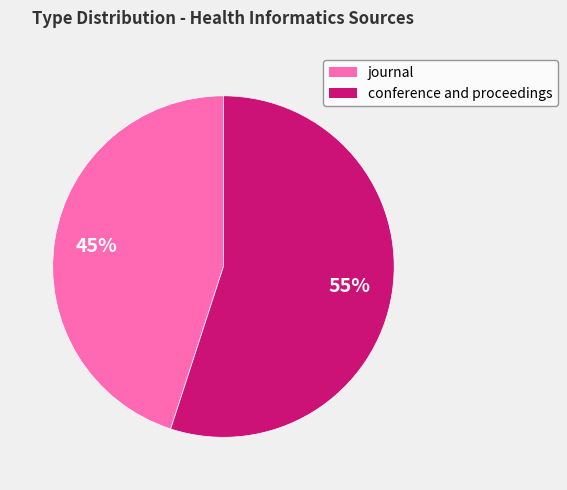

How many slices are in this pie chart?

2